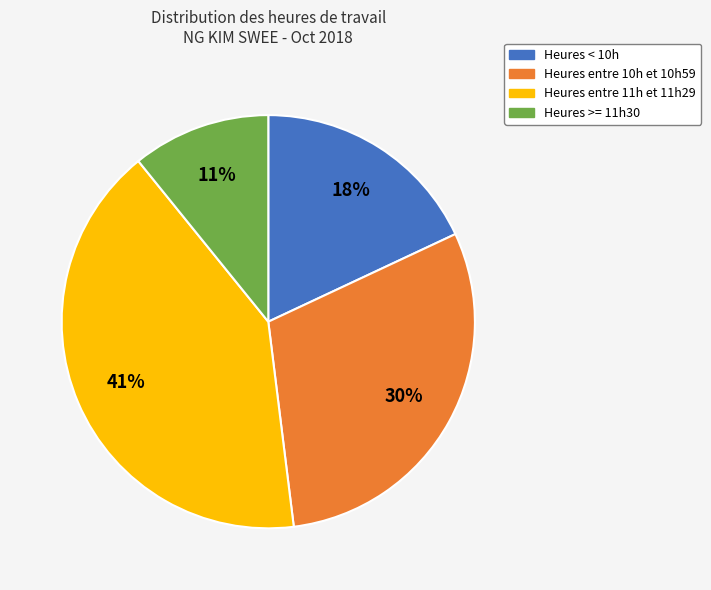

The Heures >= 11h30 slice represents 2% of the pie. True or false?

False